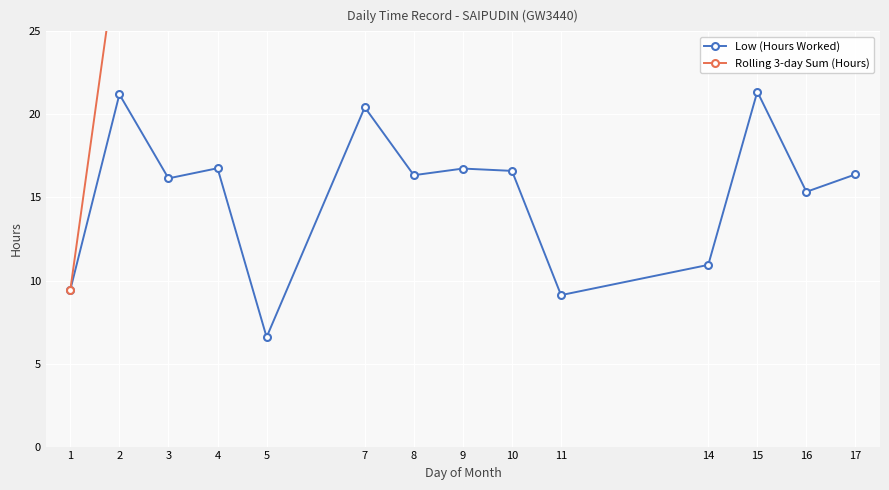

How many lines are shown in the chart?

2